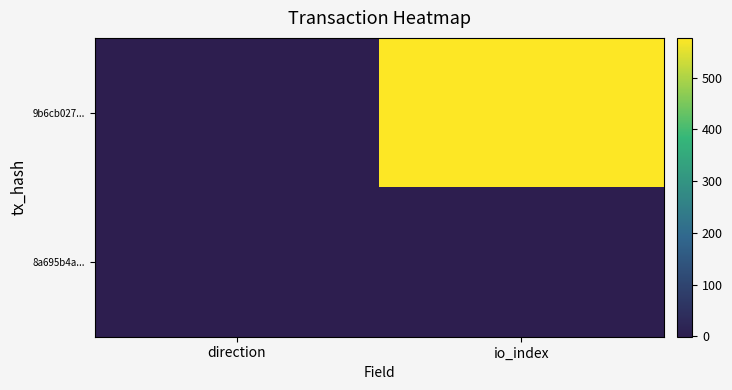

Reading left to right, what are all the values shown in this chart?

9b6cb027...: direction=-1	io_index=577
8a695b4a...: direction=1	io_index=0